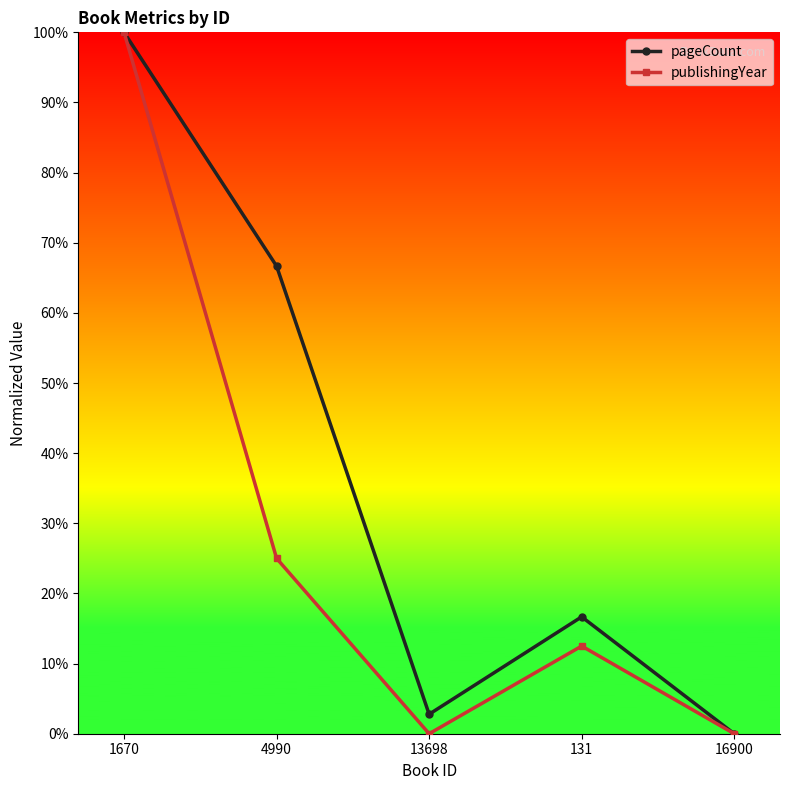

Is the value of pageCount at 4990 greater than the value of publishingYear at 13698?

Yes